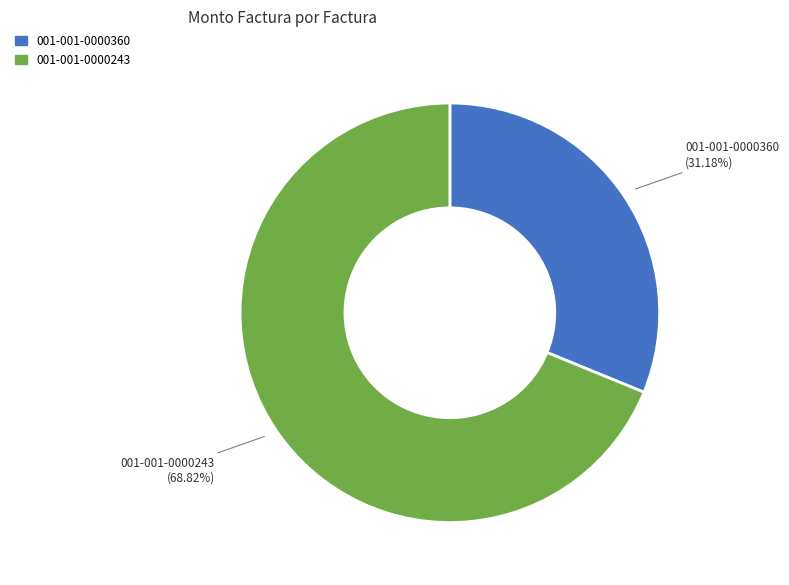

Which category accounts for the majority?

001-001-0000243